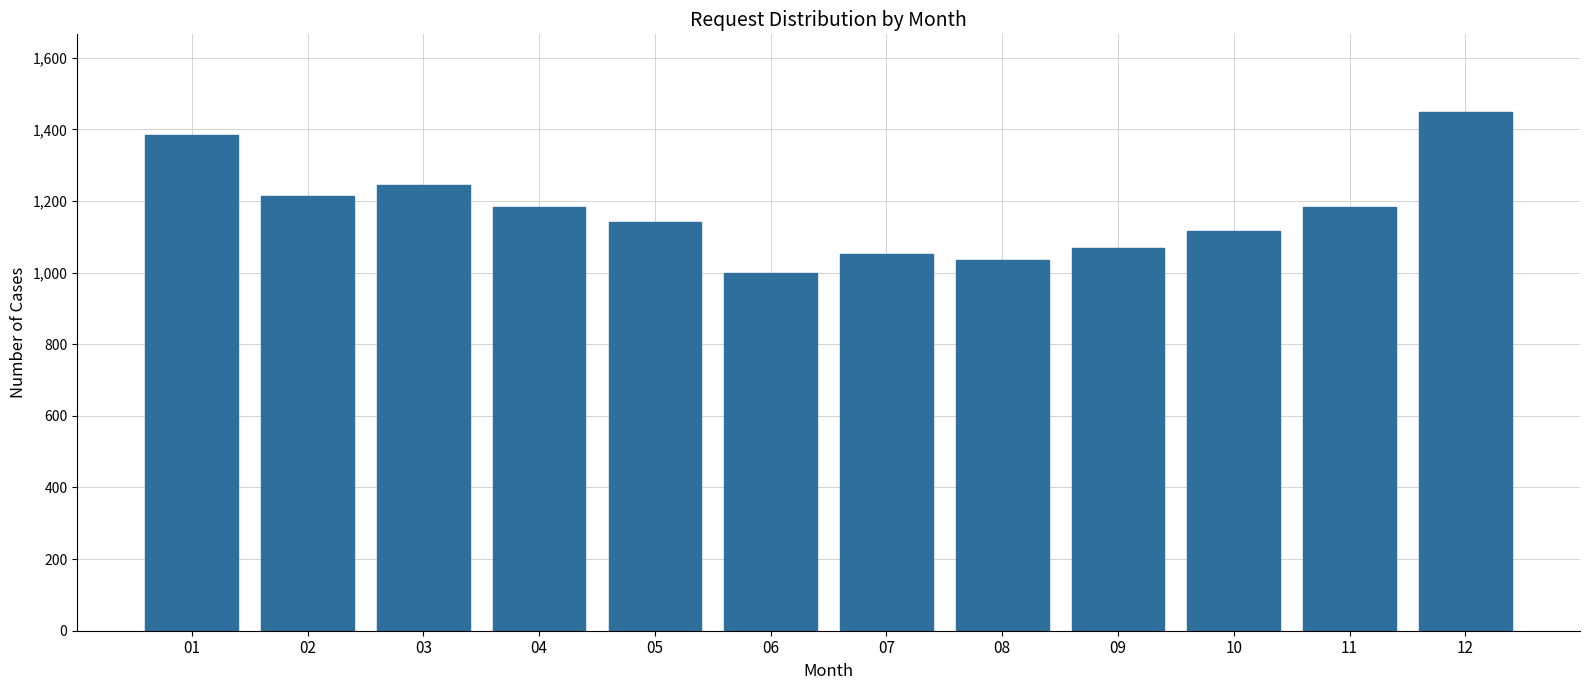

What is the difference between the maximum and second lowest values?

413